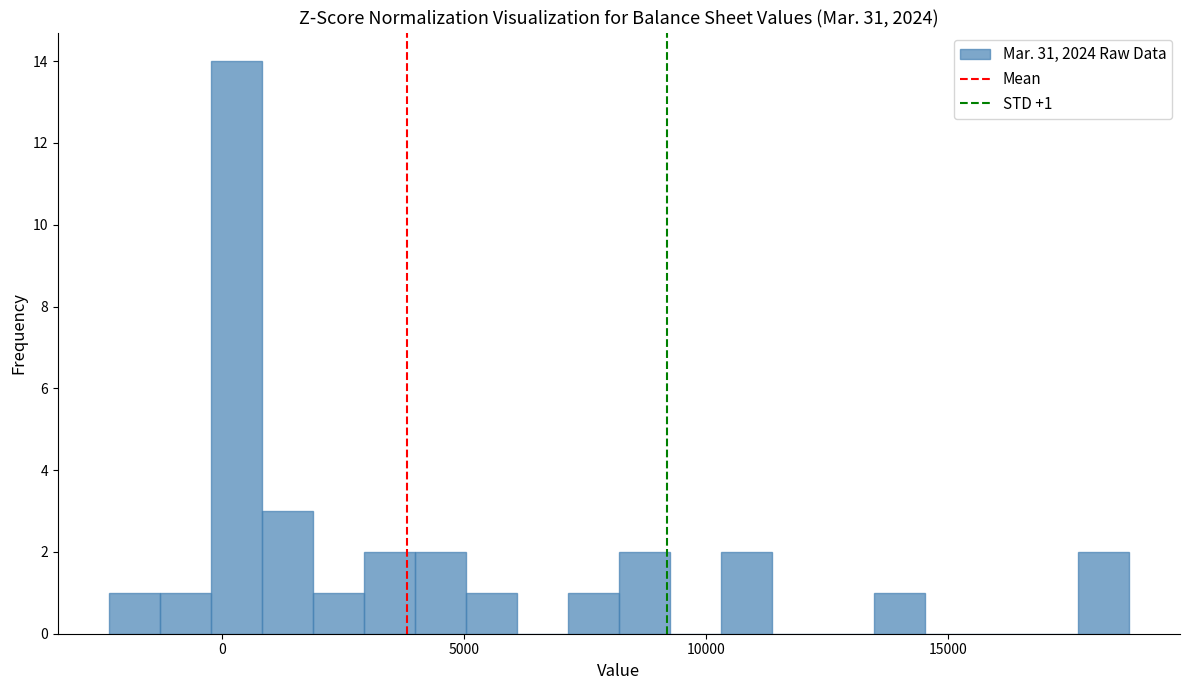

Around what value on the x-axis is the tallest bar? Give the approximate position of its centre, as read against the axis.

500